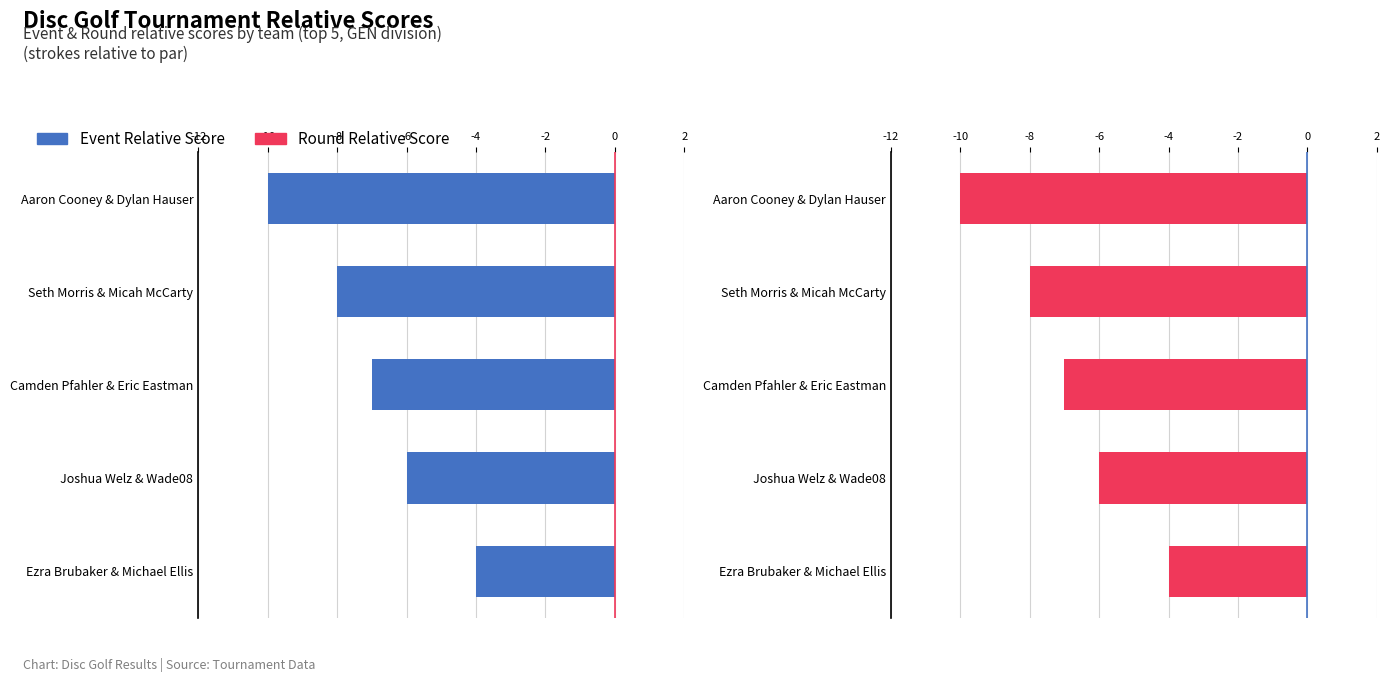

True or false: Event Relative Score has a value of -6 at Joshua Welz & Wade08.

True